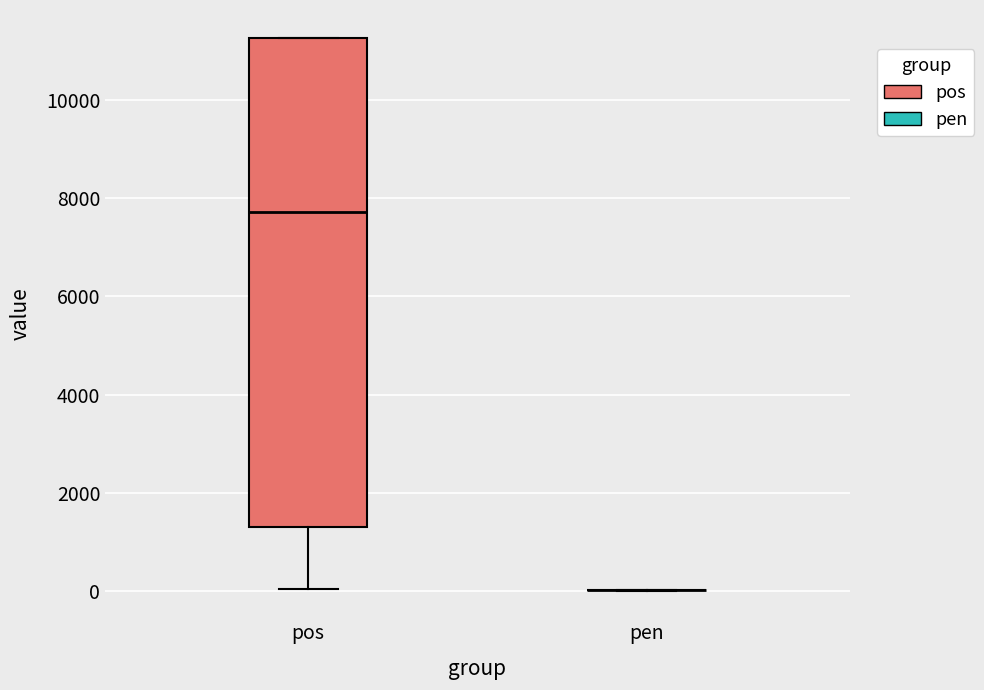

Reading left to right, transcribe this box plot: for each box, give where its median line is, the range the box spans, and where its two whiskers end, as read against the y-axis. The values are not printed on the chart, so give them approximately, as read against the axis.

pos: median 7800, box 1400 to 11200, whiskers 0 to 11200
pen: box collapsed to a line at 0, whiskers 0 to 0